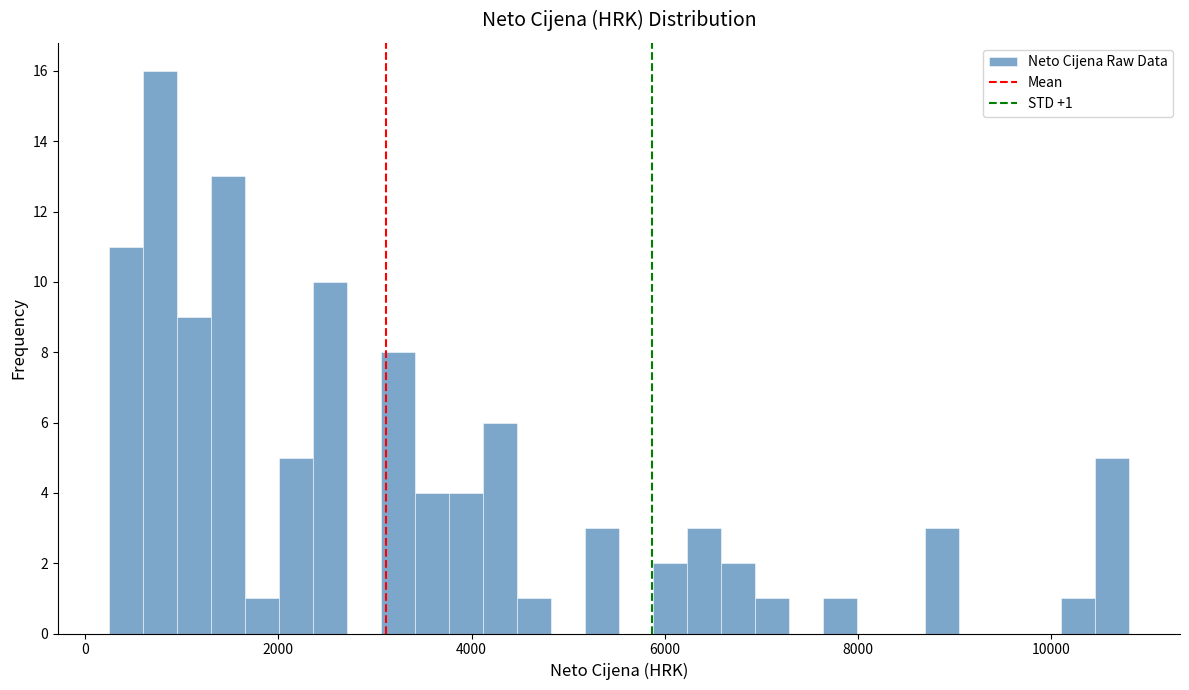

Around what value on the x-axis is the tallest bar? Give the approximate position of its centre, as read against the axis.

800